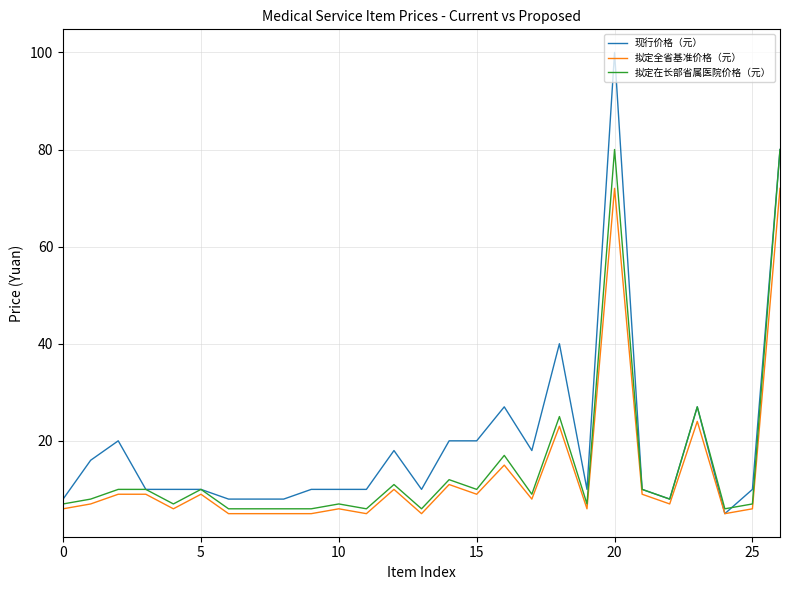

Which series has the widest spread of values?

现行价格（元）